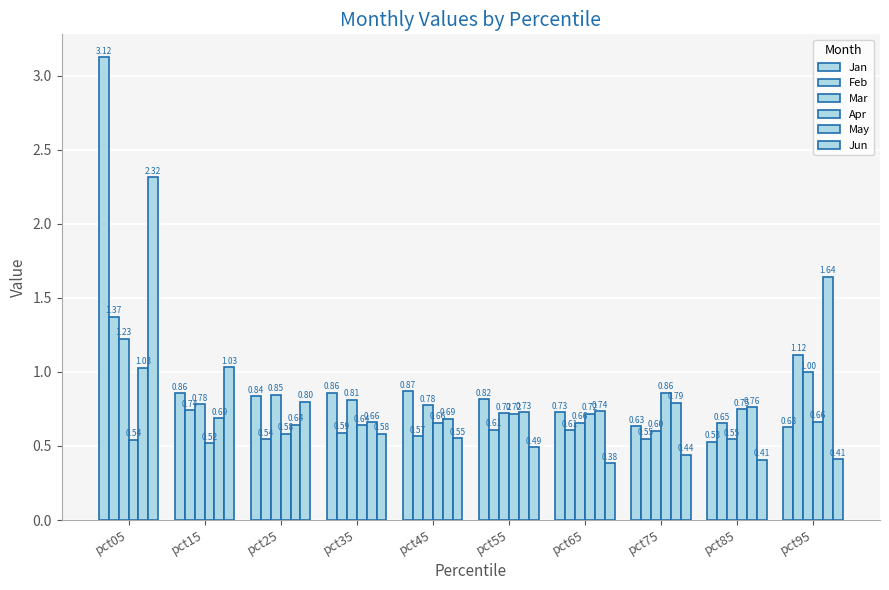

What is the sum of the Jan values at pct15 and pct95?

1.5